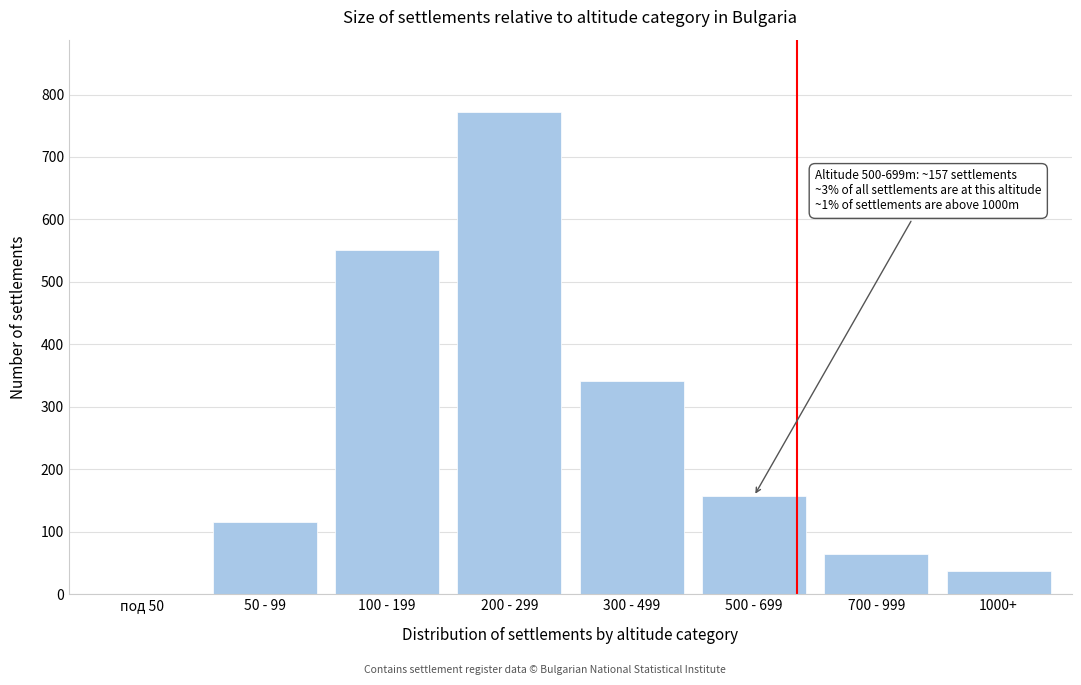

Reading left to right, transcribe all the data shown in this chart.

под 50=0	50 - 99=116	100 - 199=551	200 - 299=772	300 - 499=342	500 - 699=157	700 - 999=64	1000+=37